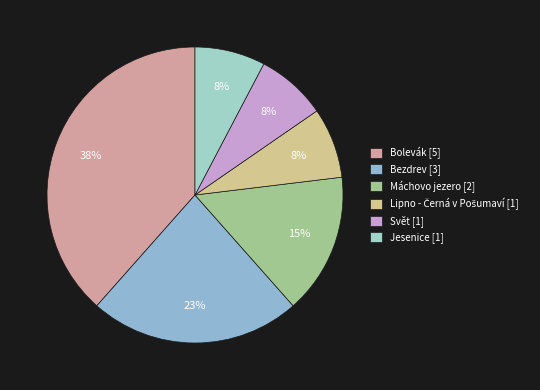

What is the total percentage of Jesenice and Bolevák?

46.2%